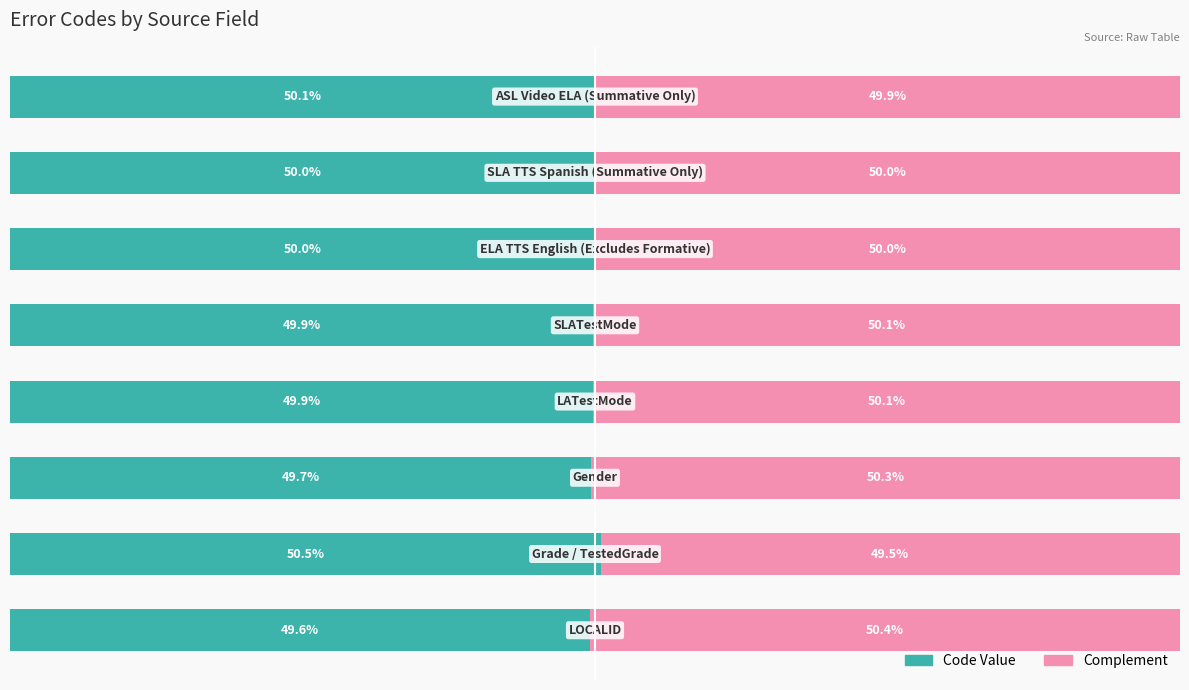

What is the sum of all Code Value values?

399.6